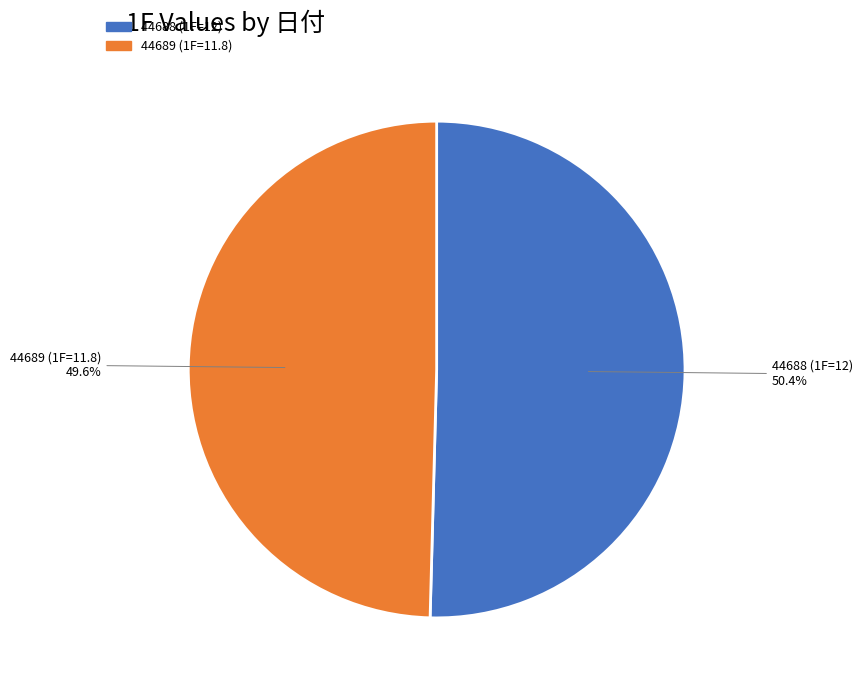

How many slices are in this pie chart?

2